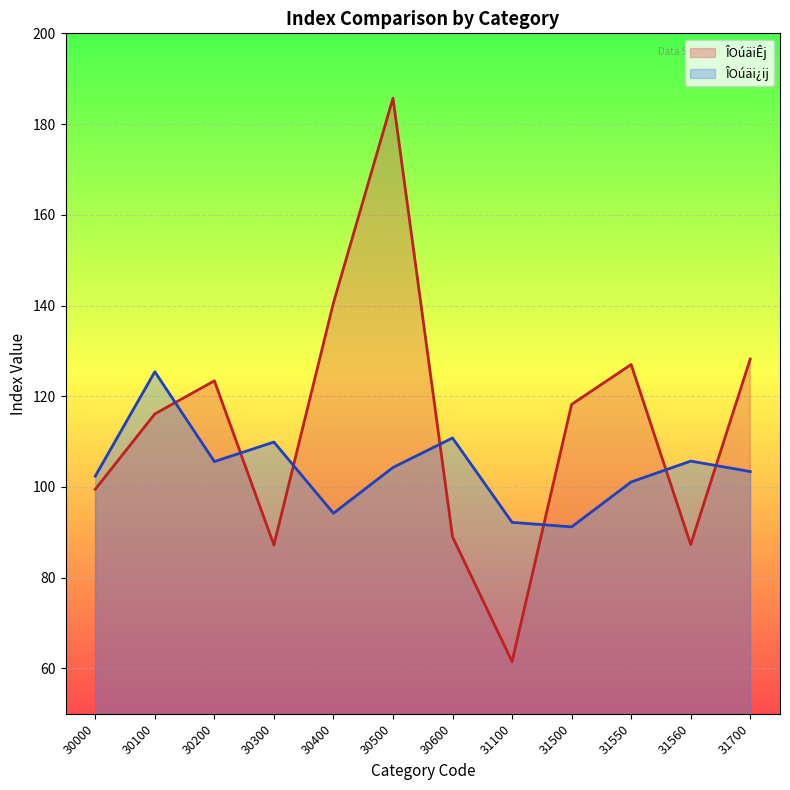

What are all the series names shown in the legend?

ÎOúäiÊj, ÎOúäi¿ij